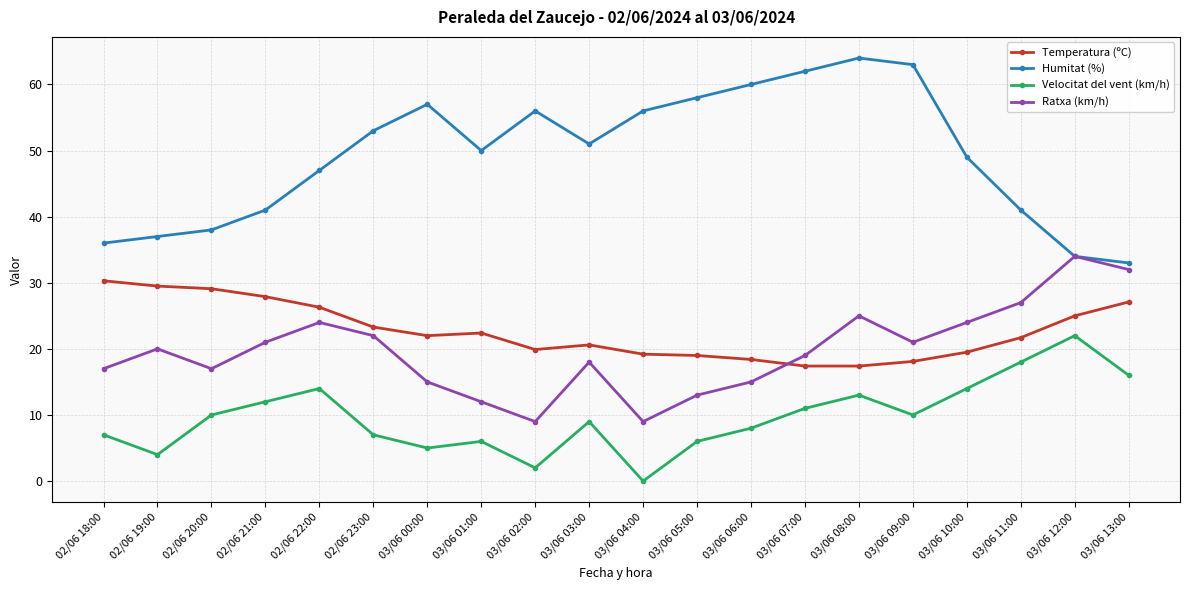

Which series changed the most between 02/06 21:00 and 03/06 05:00?

Humitat (%)